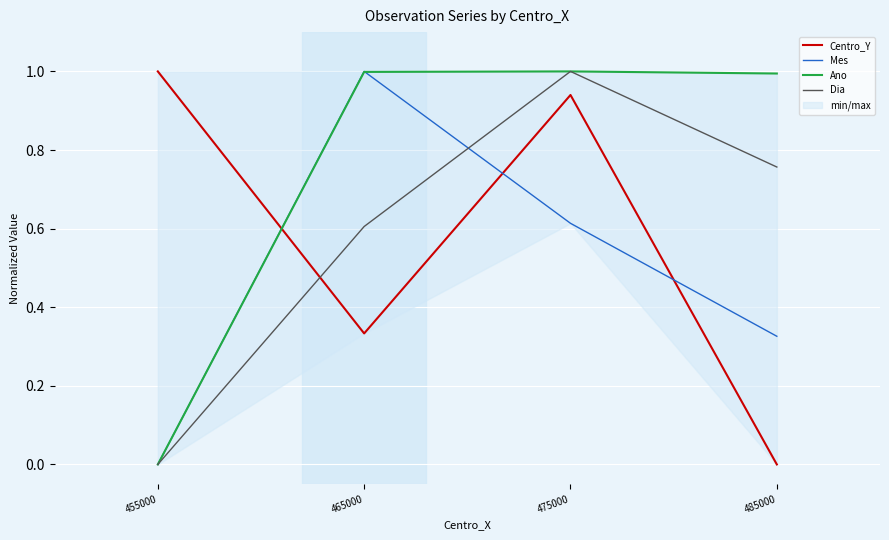

Where is the first local minimum for Centro_Y?

465000